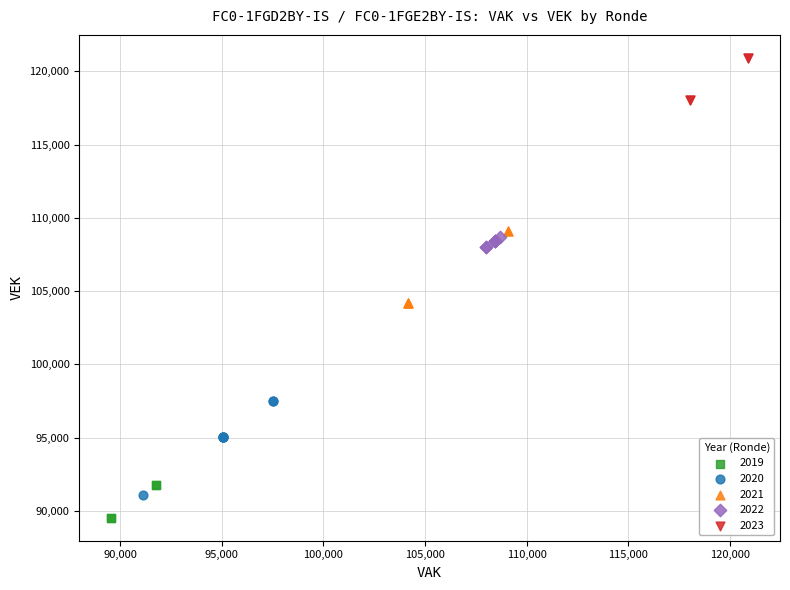

Which series reaches the minimum Y coordinate?

2019